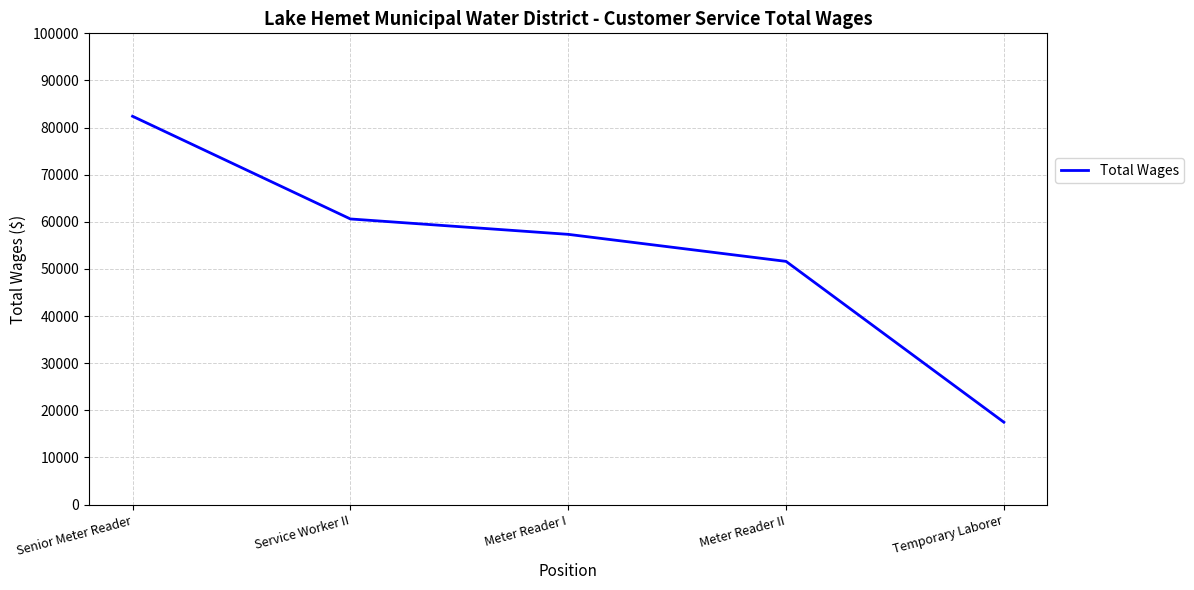

How many lines are shown in the chart?

1